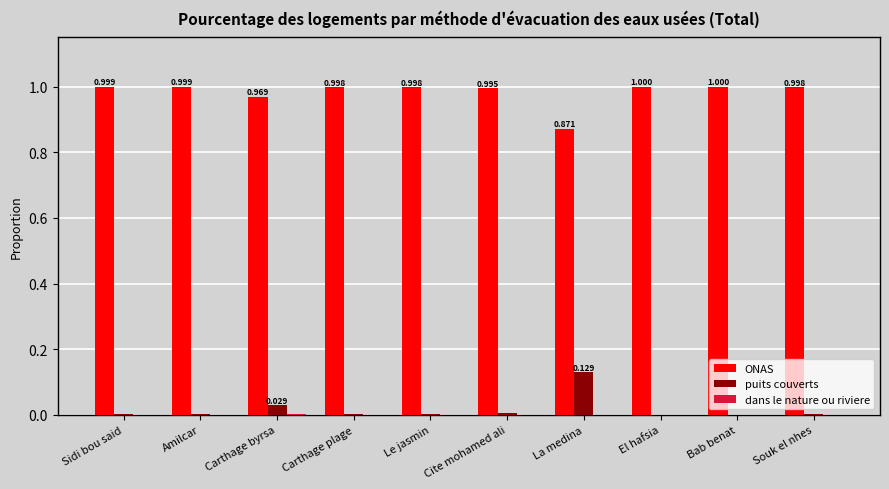

What position from the right is El hafsia?

3